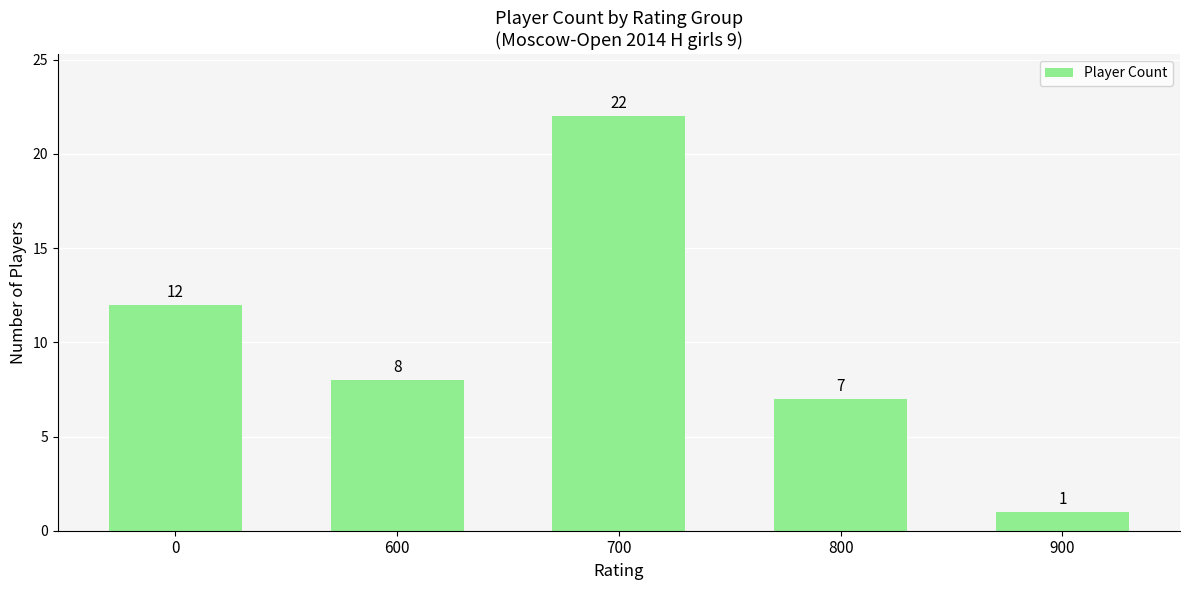

Rank the categories by value from lowest to highest.

900, 800, 600, 0, 700